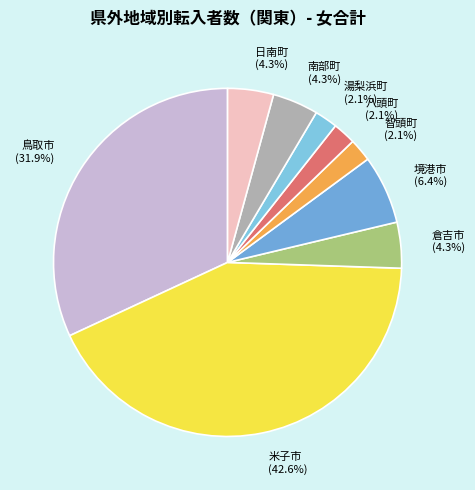

Which slice is the largest?

米子市